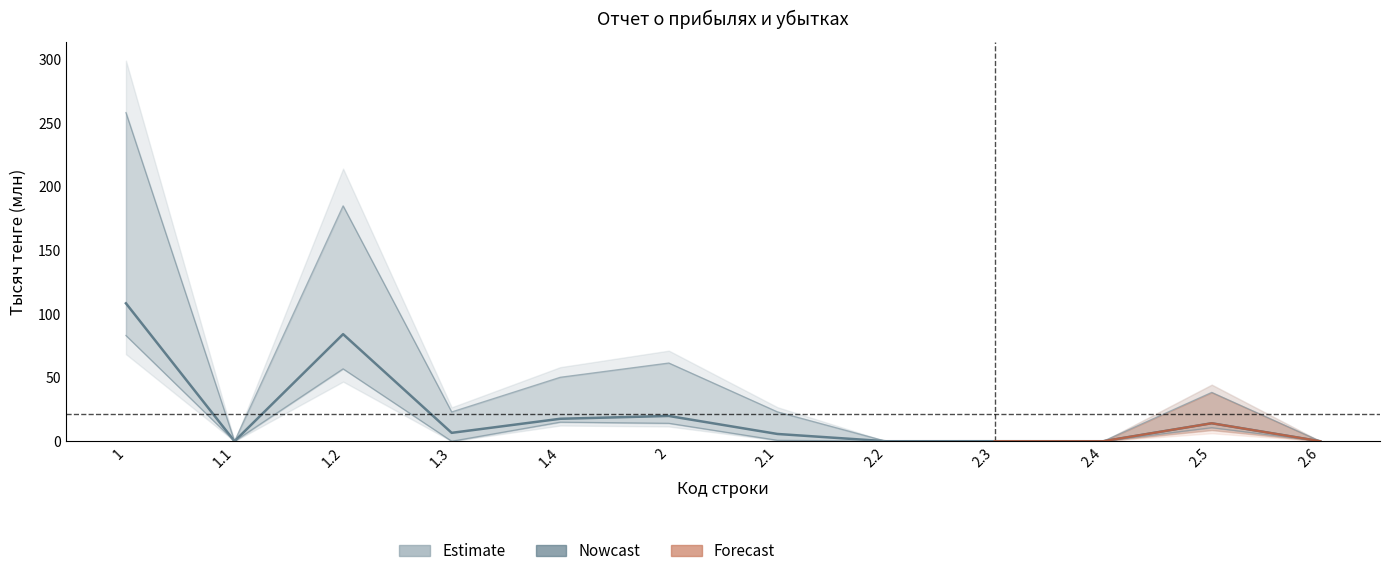

What is the change in value from 1.3 to 2.4?

-6.6